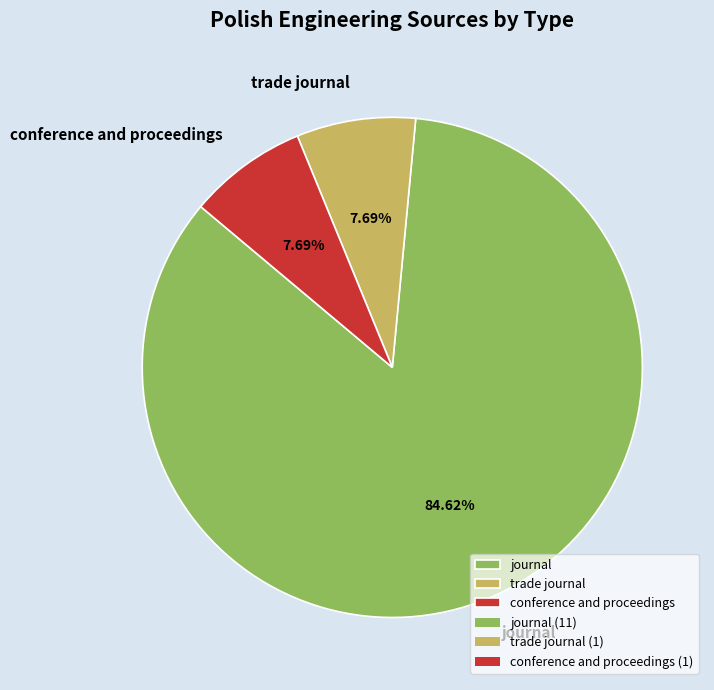

Is it true that conference and proceedings is 13% of the pie?

False